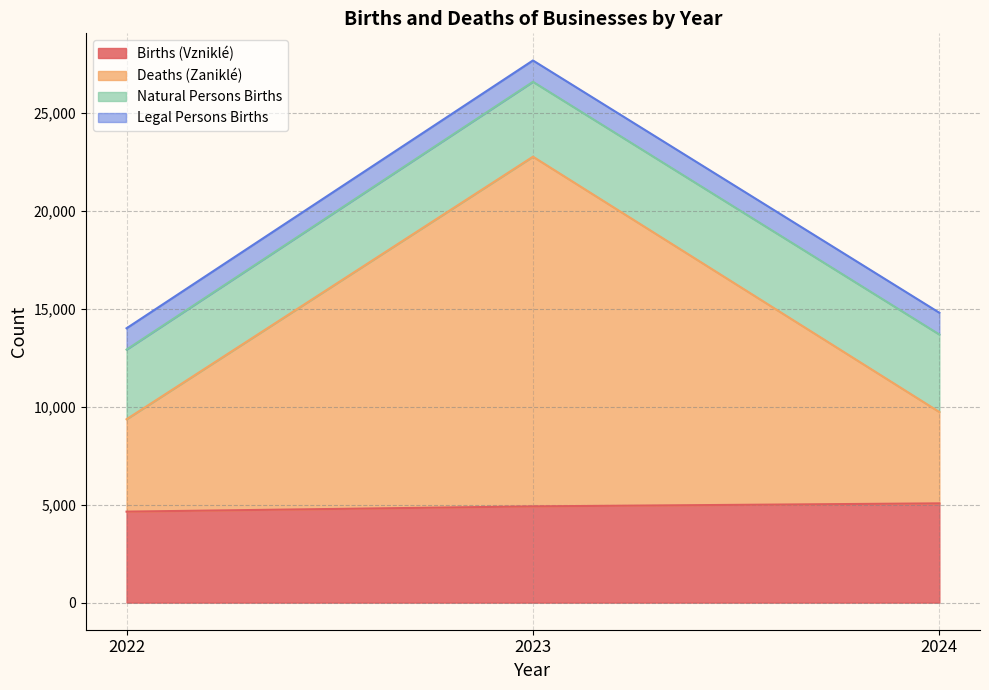

The value of Deaths (Zaniklé) at 2023 is 36334. True or false?

False